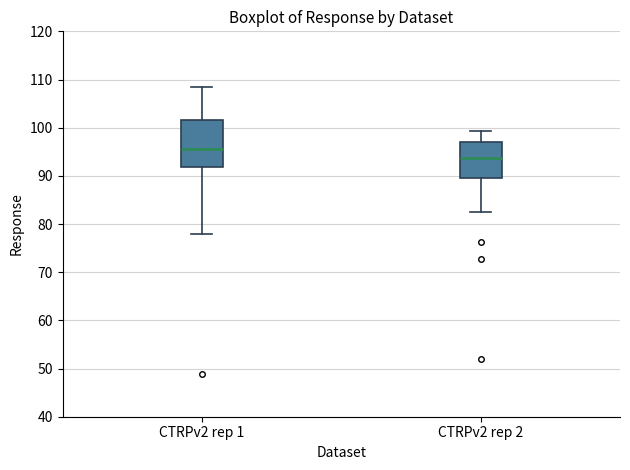

Reading left to right, read every box against the y-axis: the position of its median line, the range the box covers, and the ends of its whiskers. The values are not printed on the chart, so give them approximately, as read against the axis.

CTRPv2 rep 1: median 96, box 92 to 102, whiskers 78 to 109
CTRPv2 rep 2: median 94, box 89 to 97, whiskers 83 to 99